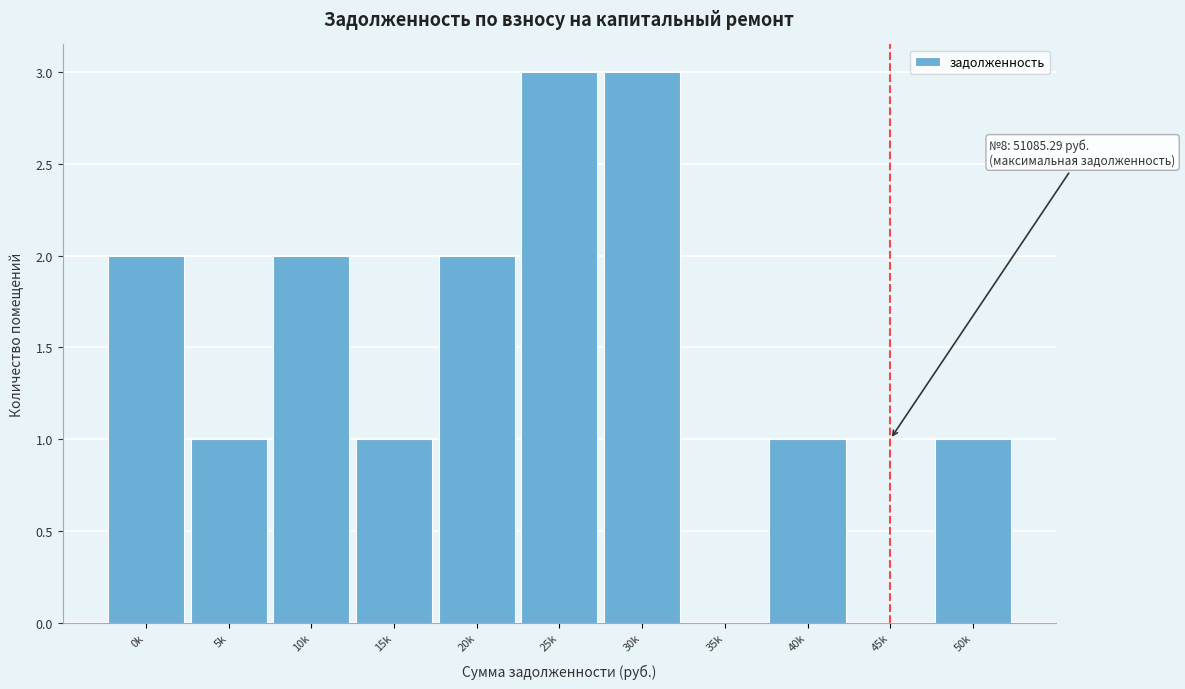

Reading left to right, extract all data points from this chart.

0k=2	5k=1	10k=2	15k=1	20k=2	25k=3	30k=3	35k=0	40k=1	45k=0	50k=1